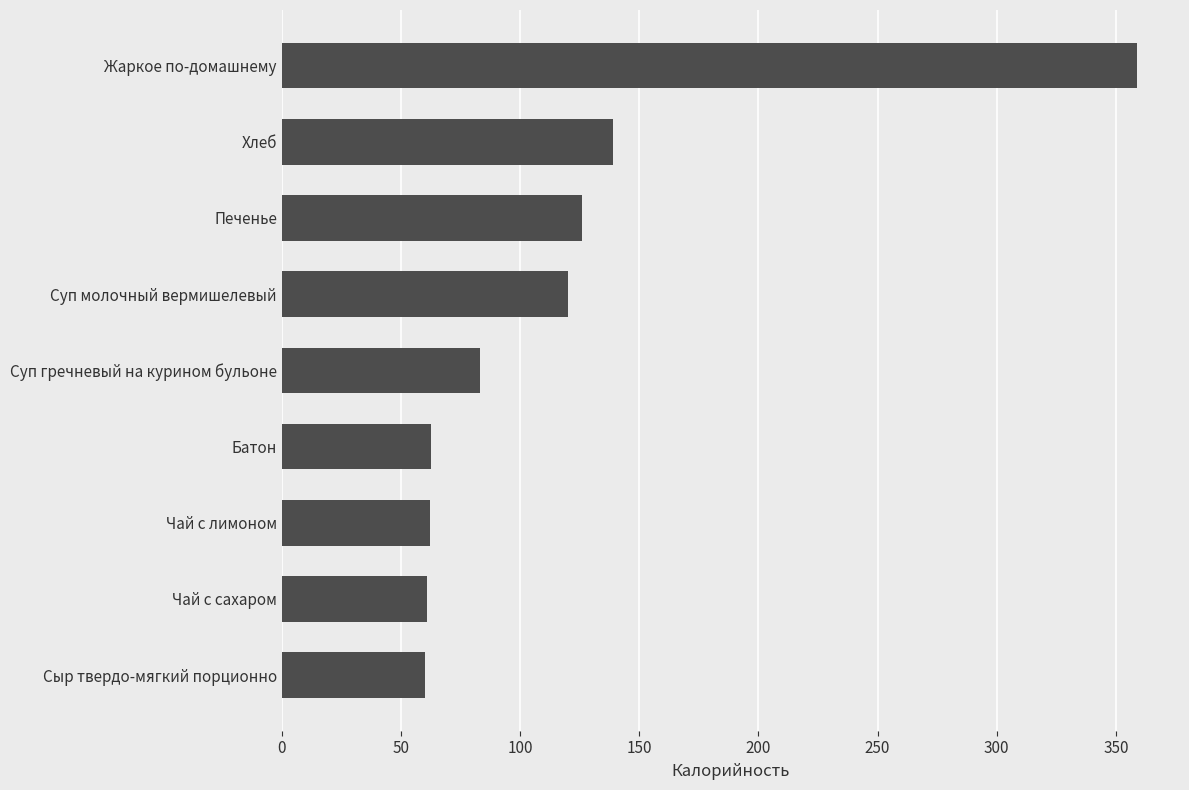

What is the change in value from Сыр твердо-мягкий порционно to Печенье?

+66.0